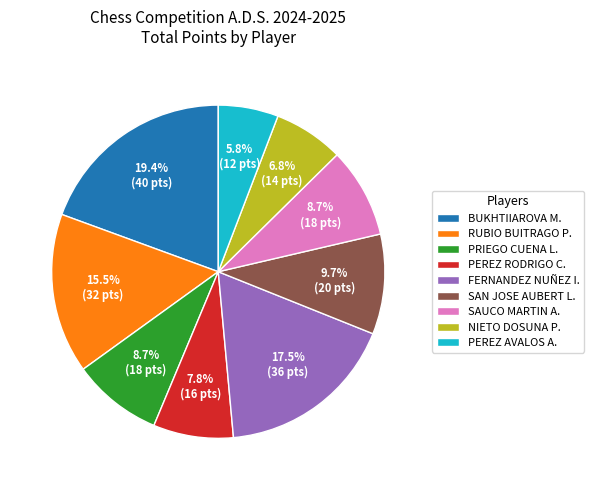

What percentage is NOT represented by NIETO DOSUNA P.?

93.2%